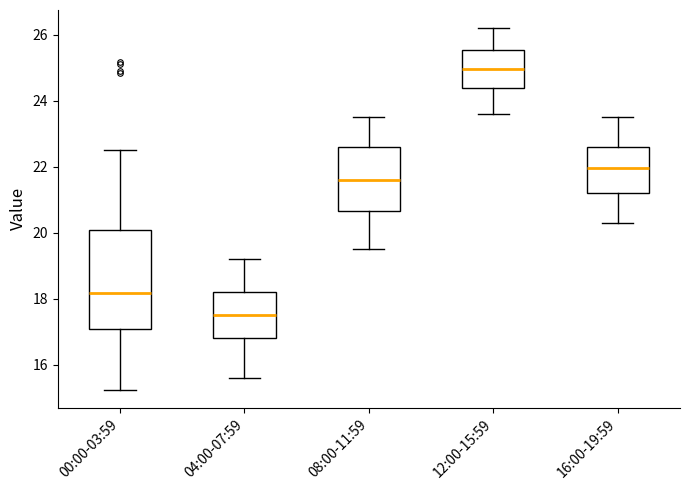

Reading left to right, transcribe this box plot: for each box, give where its median line is, the range the box spans, and where its two whiskers end, as read against the y-axis. The values are not printed on the chart, so give them approximately, as read against the axis.

00:00-03:59: median 18.2, box 17.0 to 20.0, whiskers 15.2 to 22.6
04:00-07:59: median 17.6, box 16.8 to 18.2, whiskers 15.6 to 19.2
08:00-11:59: median 21.6, box 20.6 to 22.6, whiskers 19.6 to 23.6
12:00-15:59: median 25.0, box 24.4 to 25.6, whiskers 23.6 to 26.2
16:00-19:59: median 22.0, box 21.2 to 22.6, whiskers 20.4 to 23.6